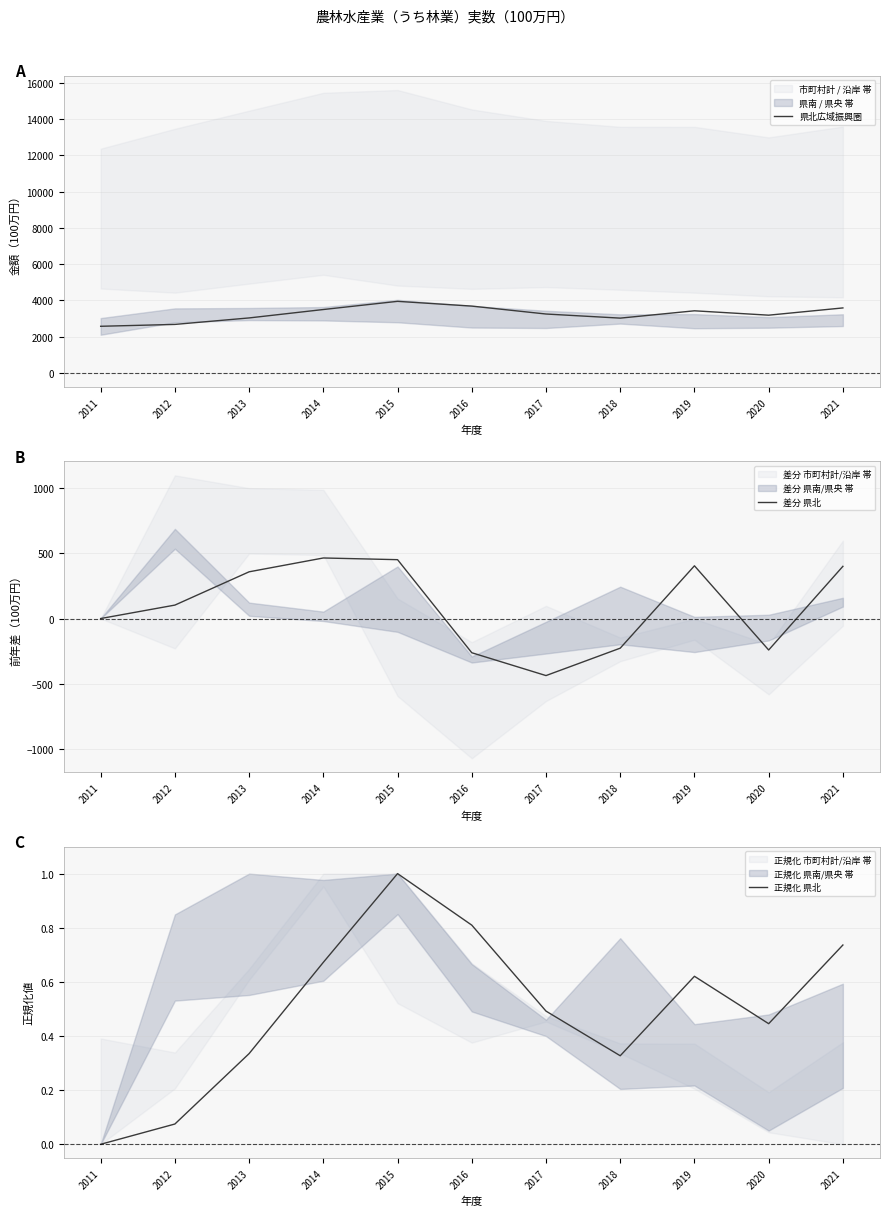

At which category is the sum across all series the highest?

2015